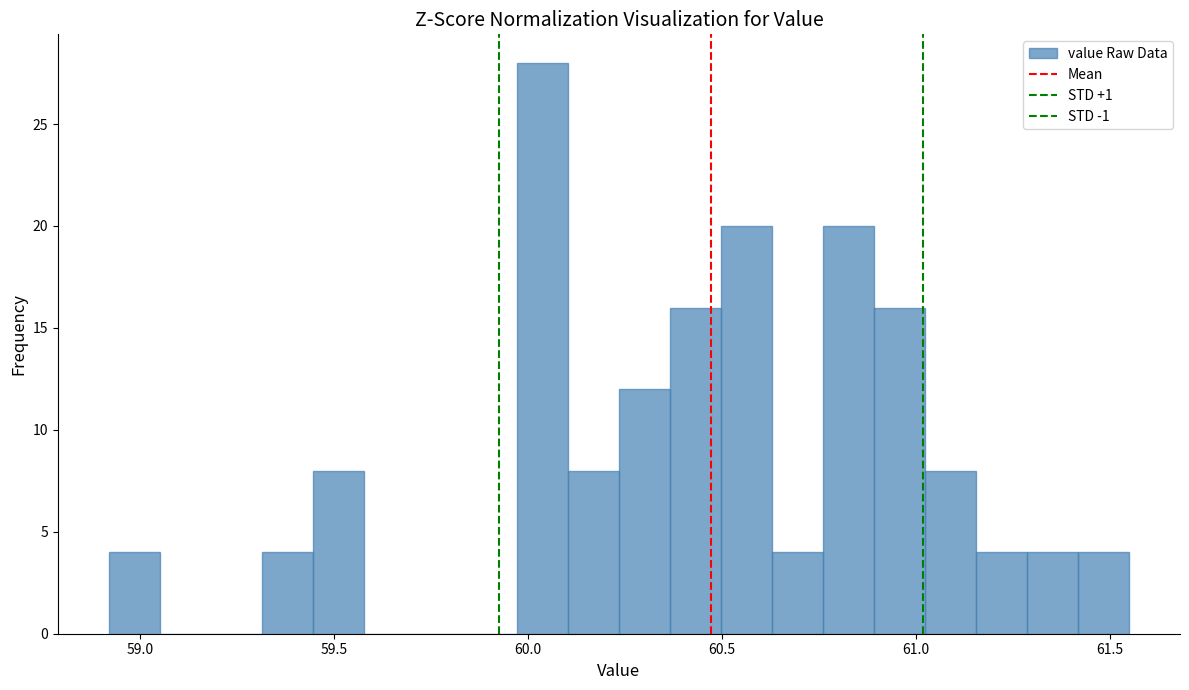

Read against the x-axis, roughly where is the centre of the tallest bar?

60.05